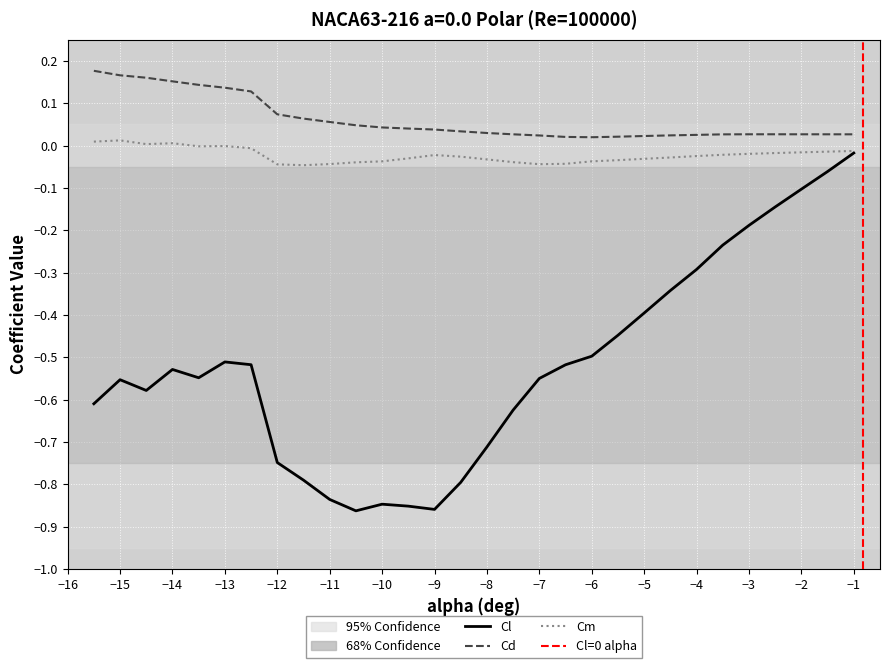

What is the difference between the maximum and second lowest values in the Cm series?

0.1